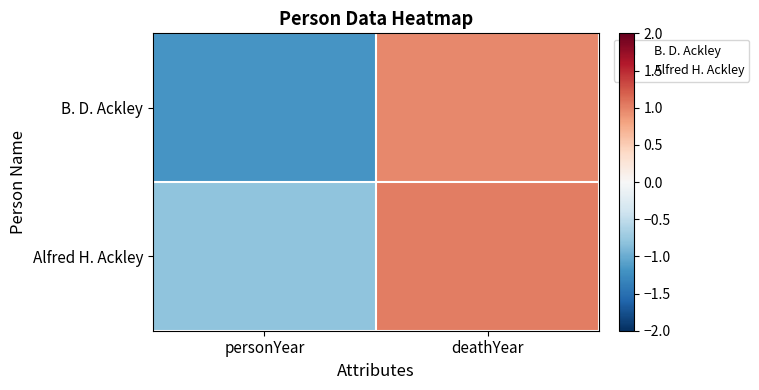

Reading left to right, list all the values displayed in this chart.

B. D. Ackley: personYear=-1.2	deathYear=1.0
Alfred H. Ackley: personYear=-0.8	deathYear=1.0